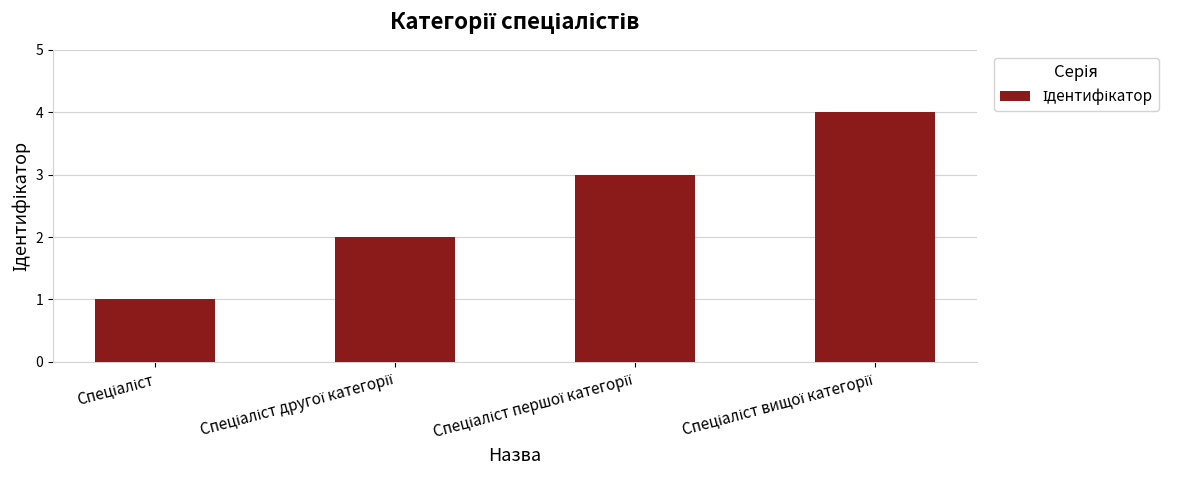

Are the bars horizontal?

No